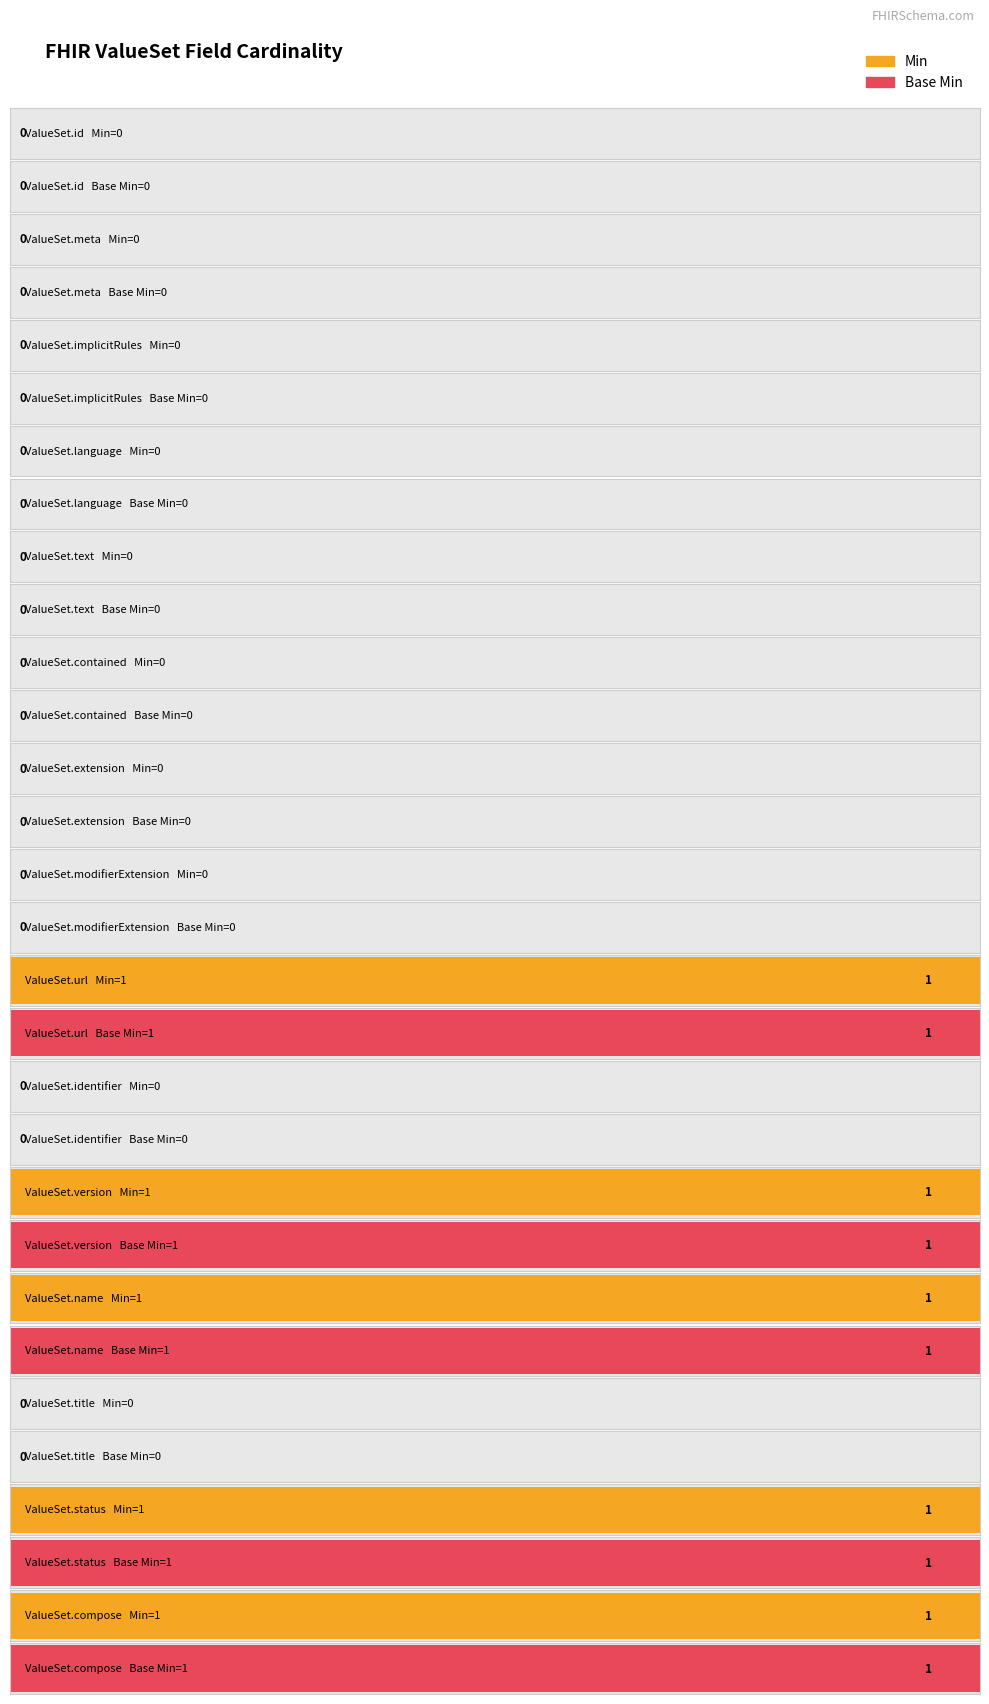

Count the Min values in the range 0 to 1.

15